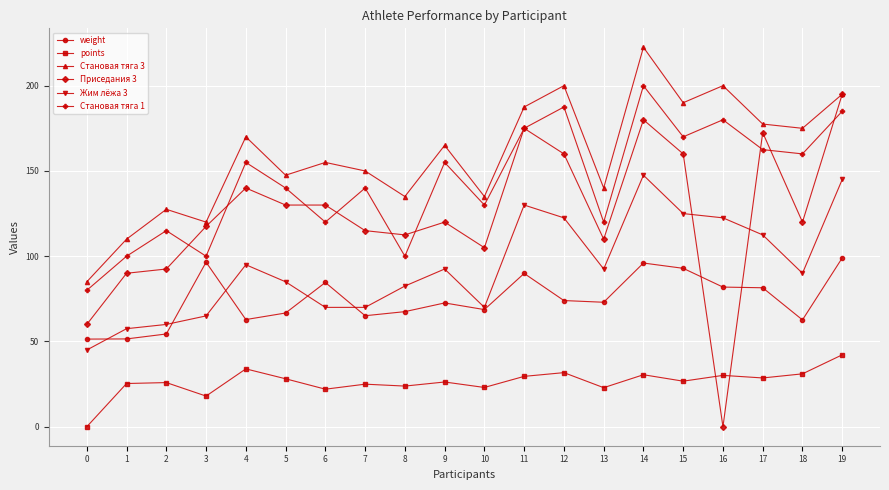

Rank the series at 9 from lowest to highest value.

points, weight, Жим лёжа 3, Приседания 3, Становая тяга 1, Становая тяга 3